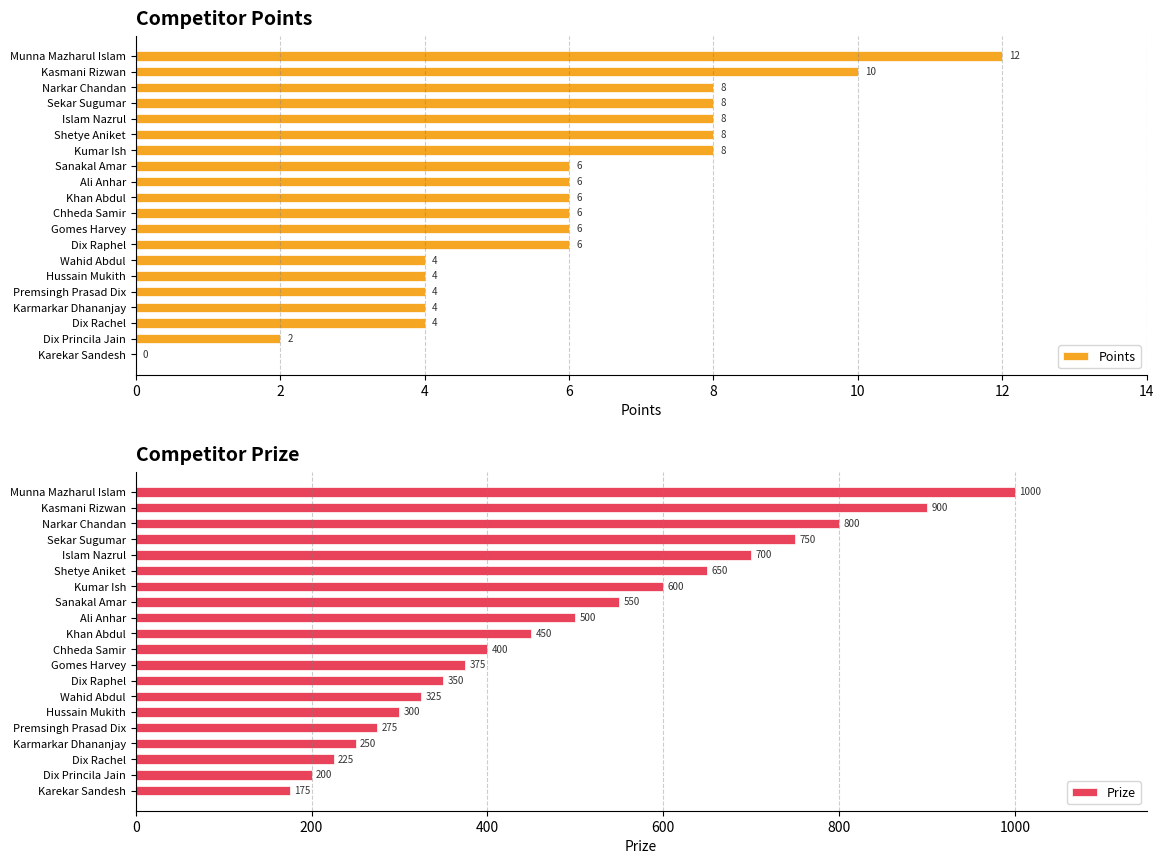

How many values in the Points series are below 6?

7